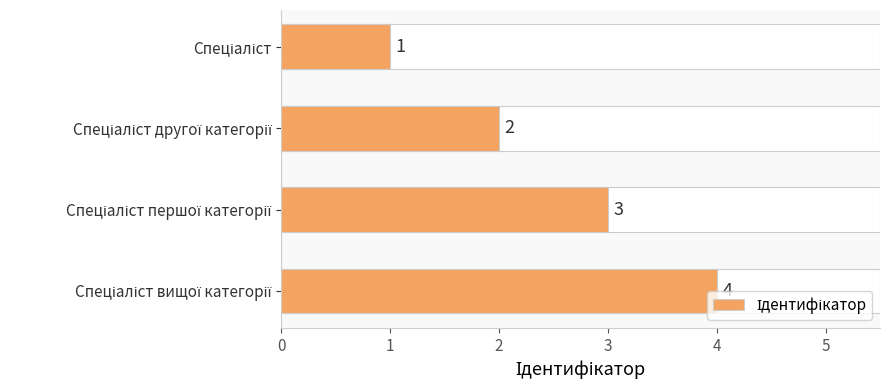

Are the bars horizontal?

Yes